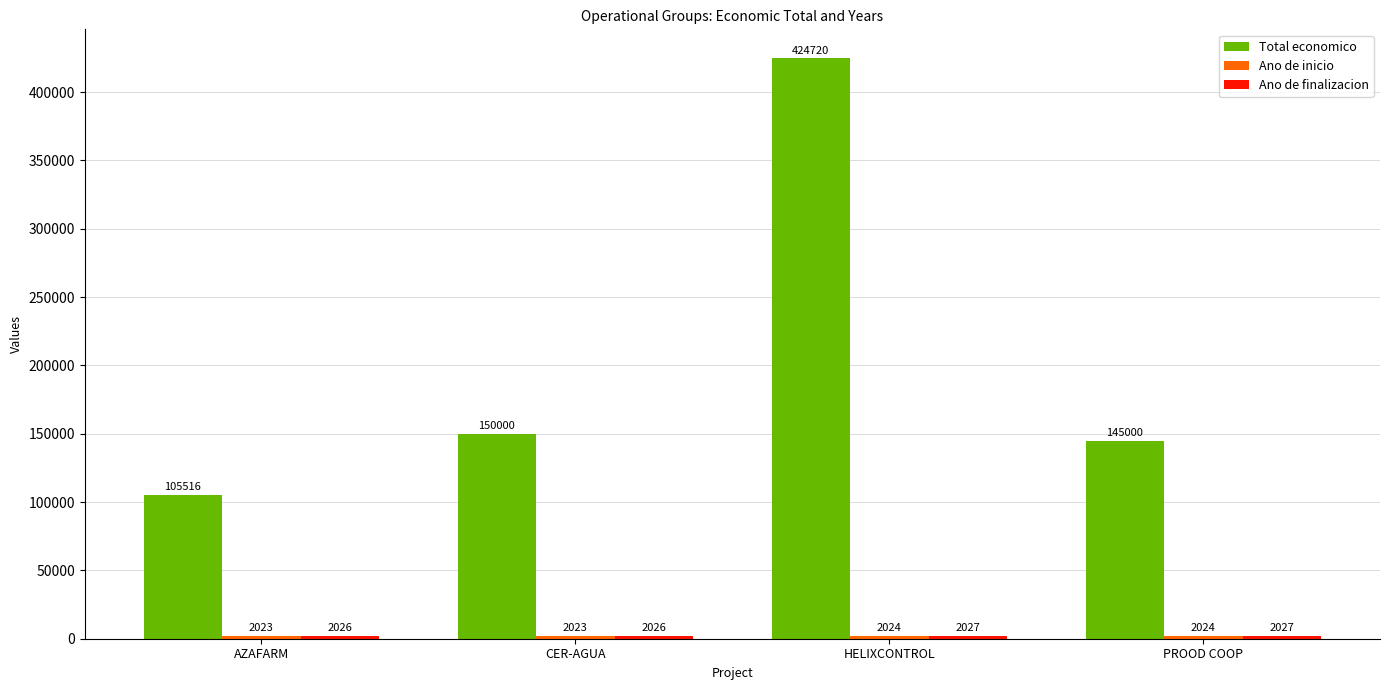

At how many categories does at least one series exceed 20597?

4